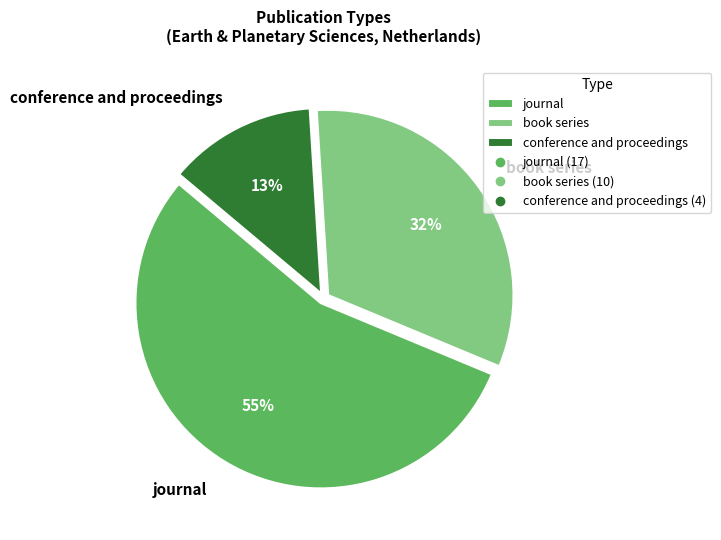

Is the sum of book series and conference and proceedings greater than half?

No